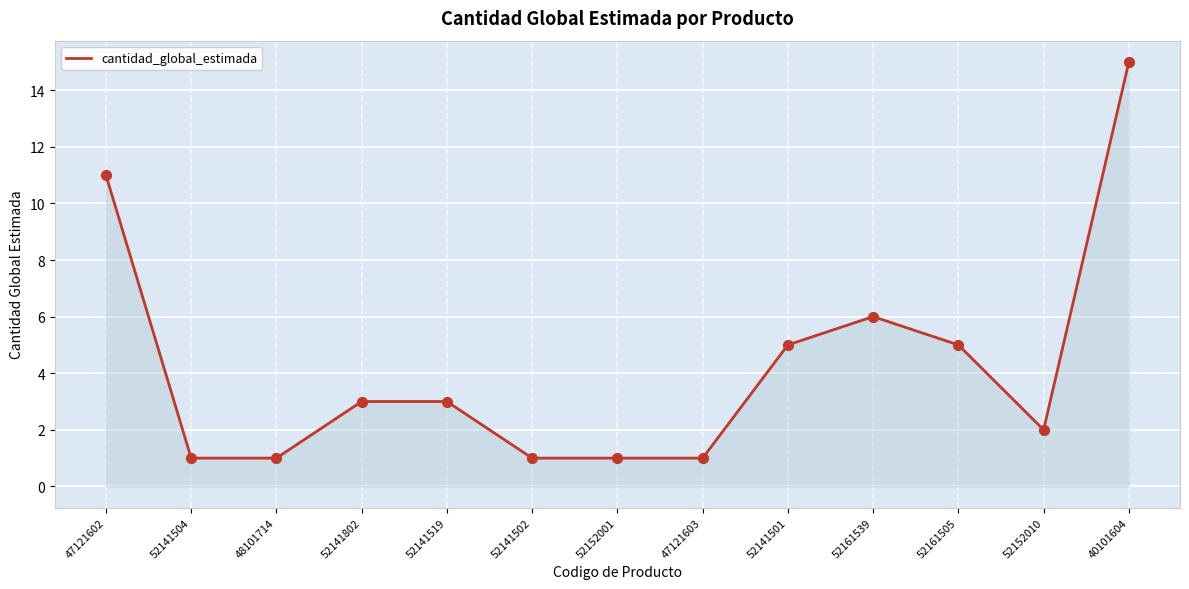

What is the change in value from 52141519 to 52152001?

-2